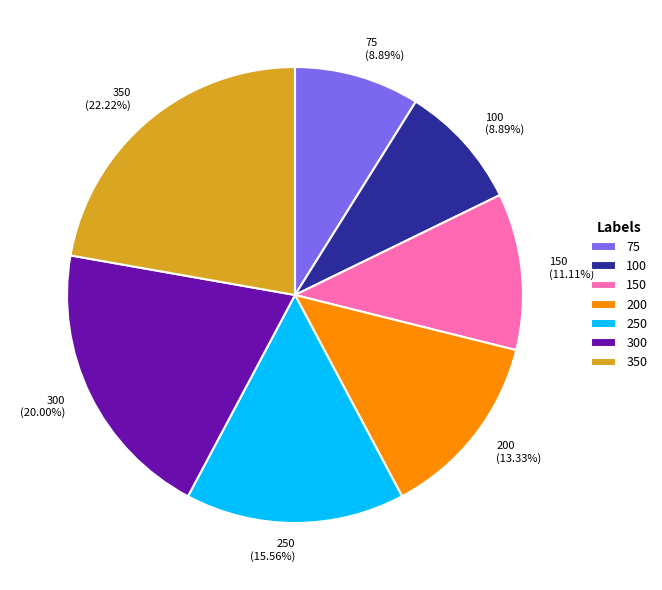

Combined, do 200 and 300 account for over 50%?

No